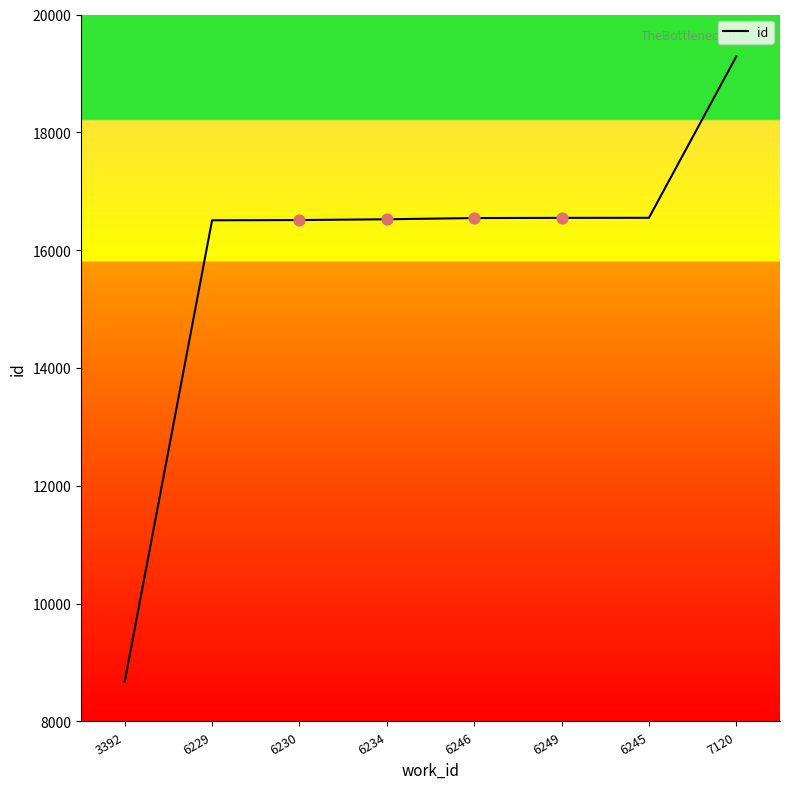

What is the change in value from 6230 to 6234?

+13